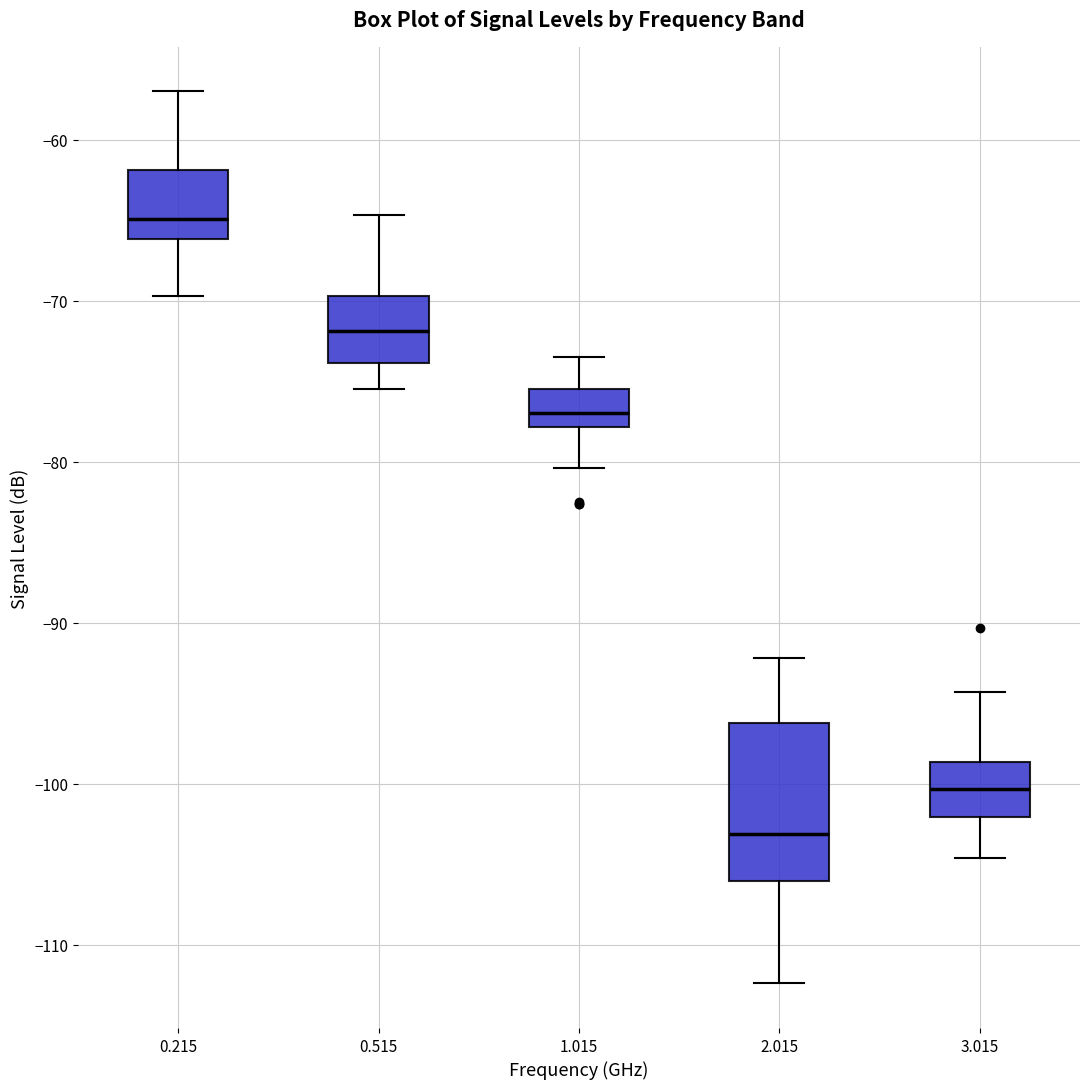

Which box is the tallest, from its lower edge to its upper edge?

2.015